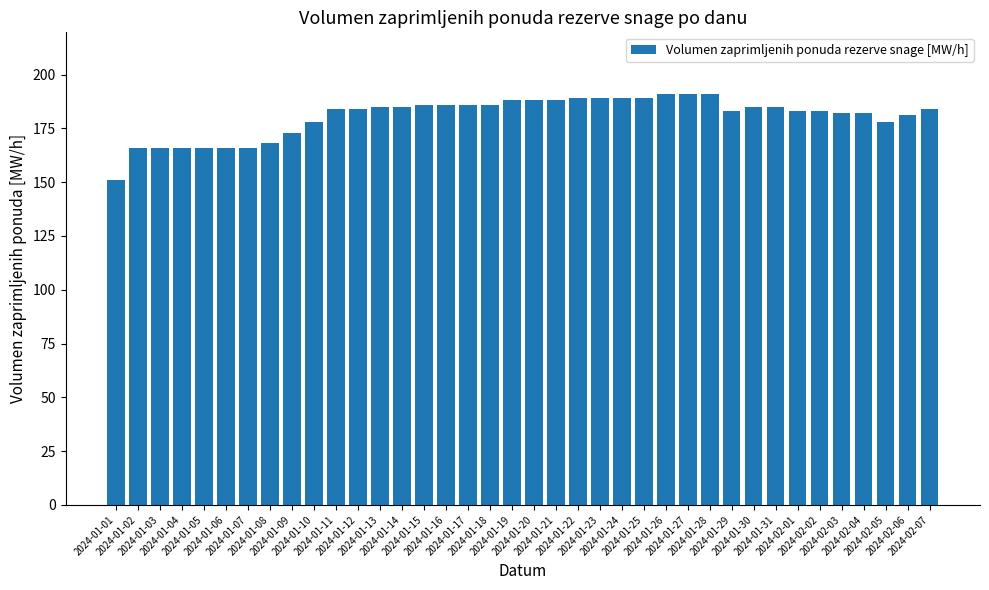

What is the sum of the values at 2024-02-04 and 2024-01-22?

371